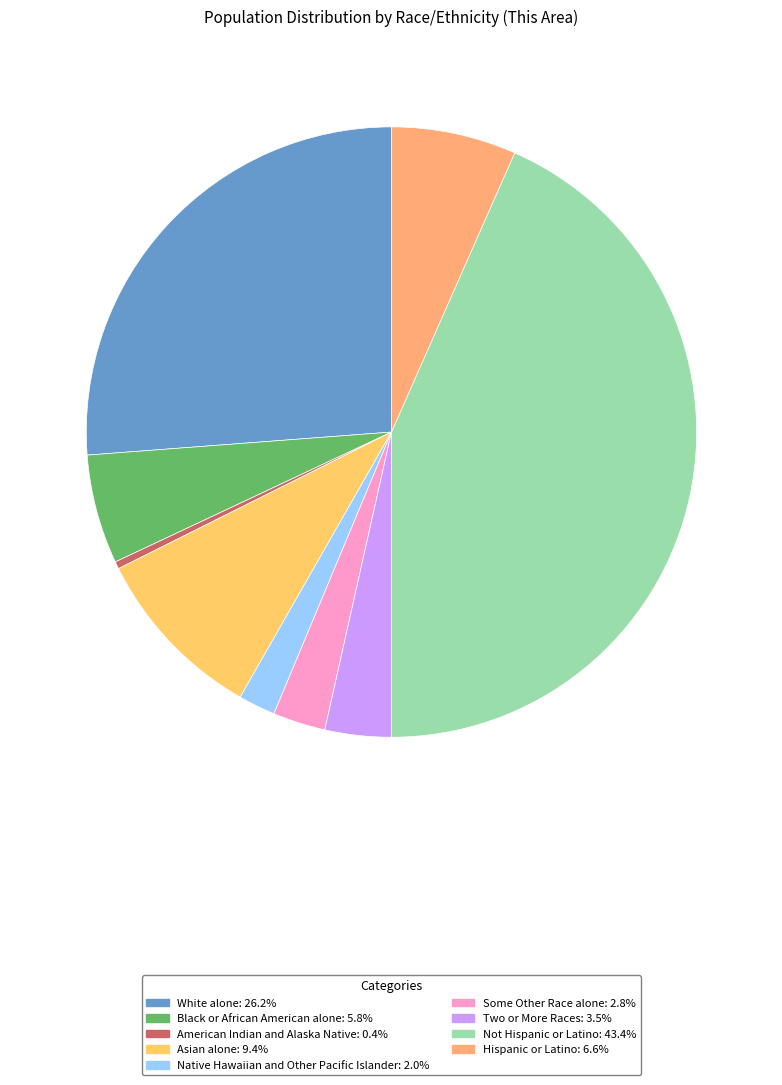

How many segments does this pie chart have?

9